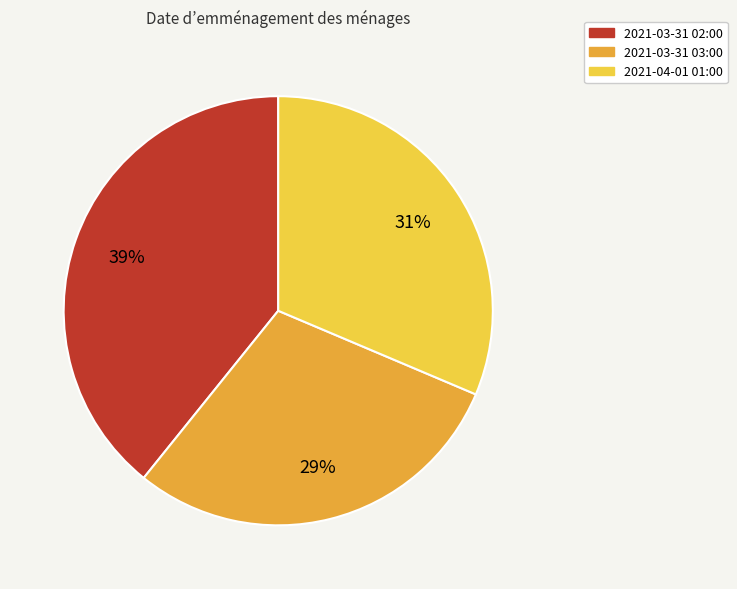

Which slice is the largest?

2021-03-31 02:00